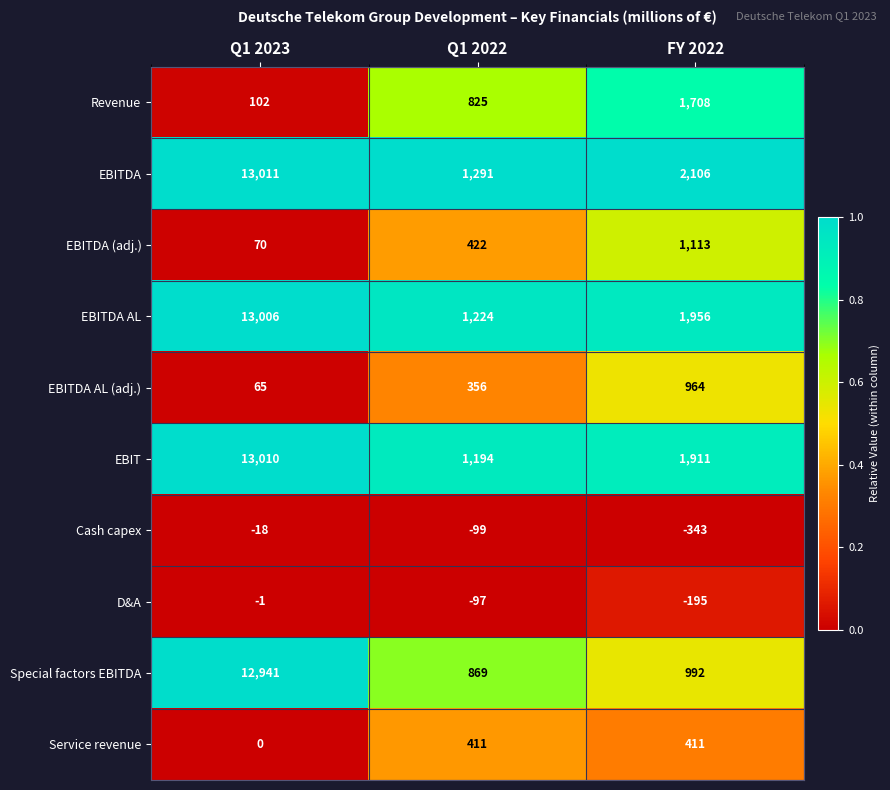

True or false: EBITDA has a value of 836 at FY 2022.

False